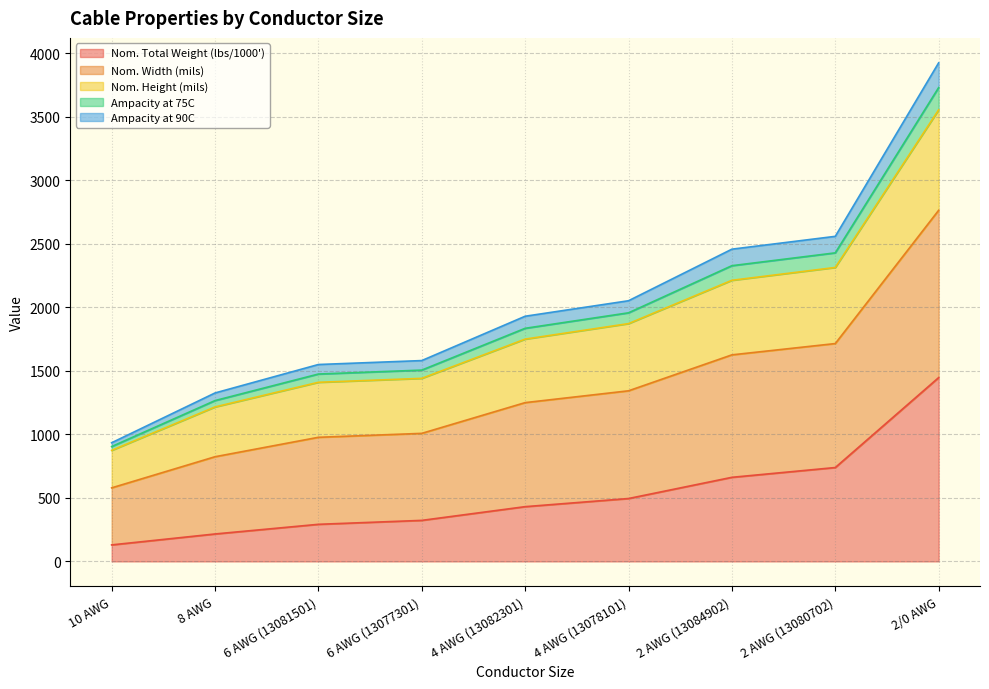

True or false: Ampacity at 75C has a value of 2304 at 6 AWG (13077301).

False